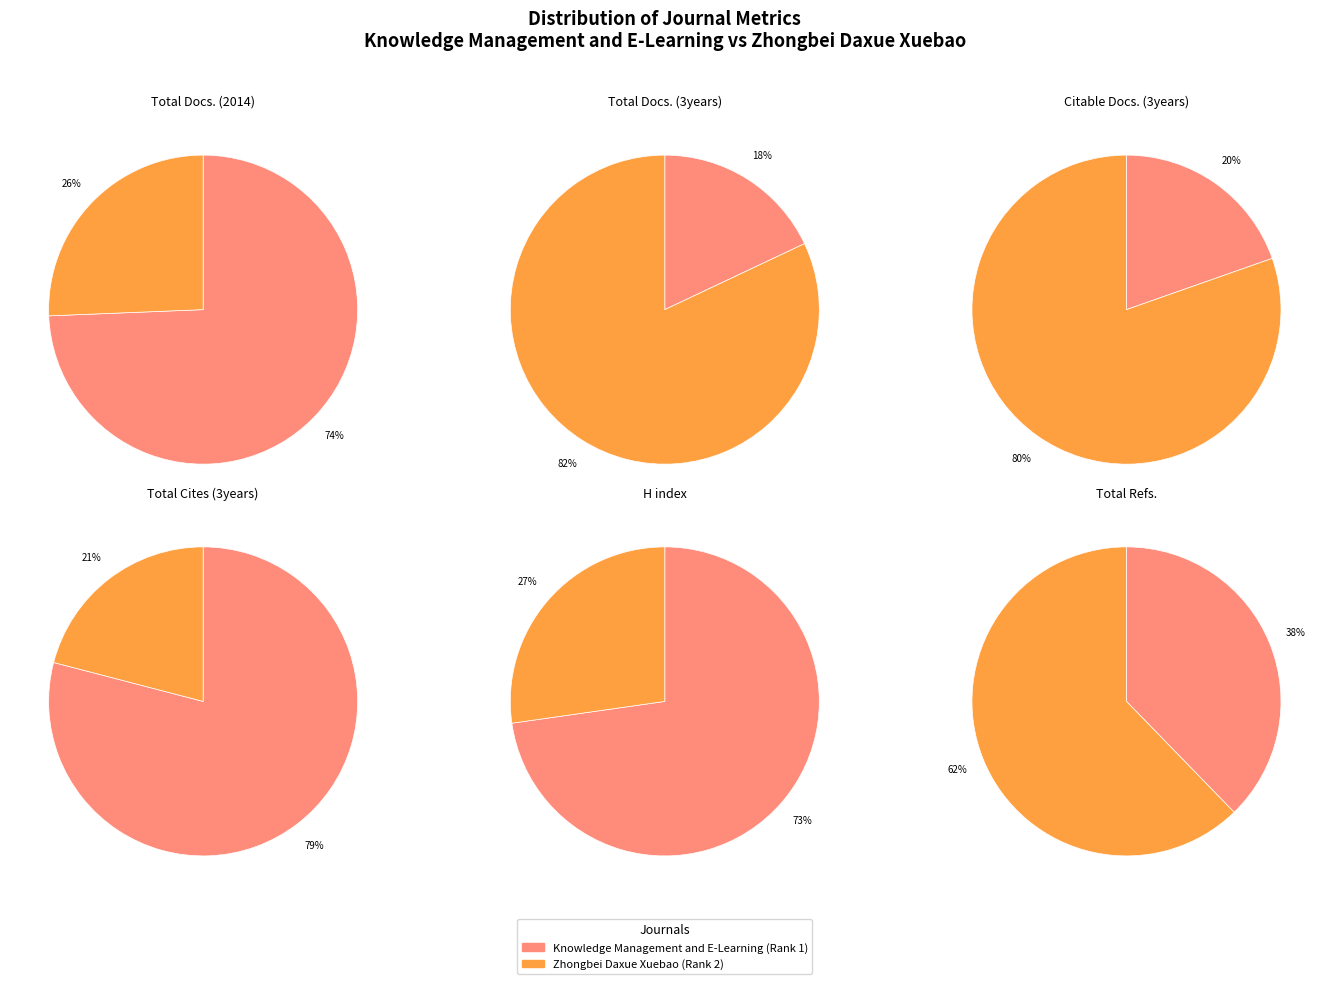

What is the largest slice in the pie chart?

Zhongbei Daxue Xuebao (Rank 2)